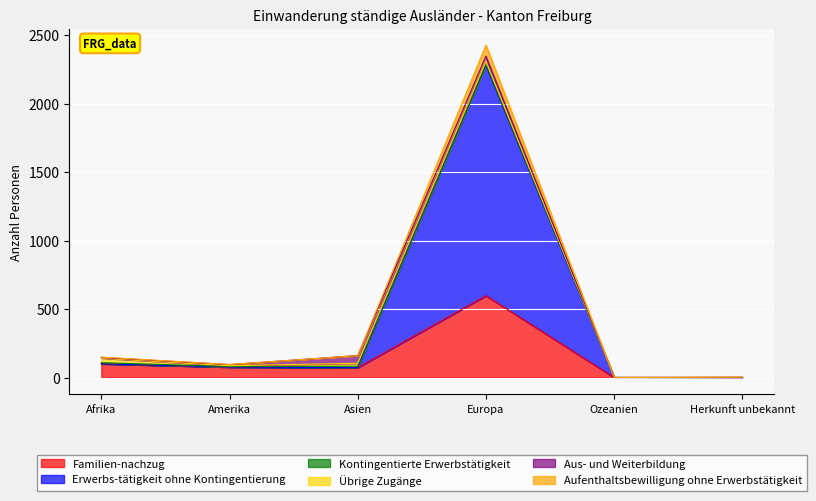

Which category has the highest value in the Familien-nachzug series?

Europa